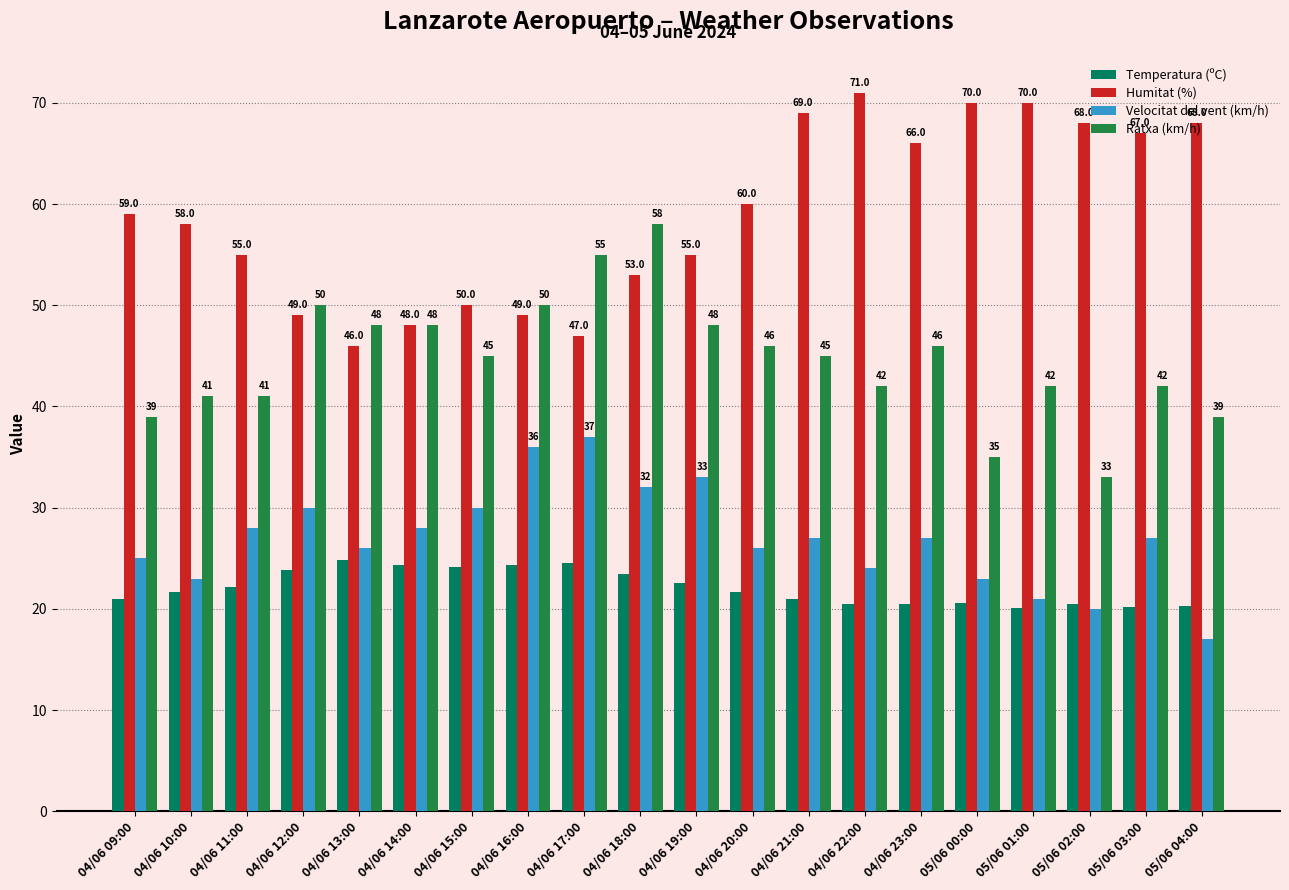

Between 04/06 10:00 and 05/06 00:00, which series saw the biggest shift?

Humitat (%)